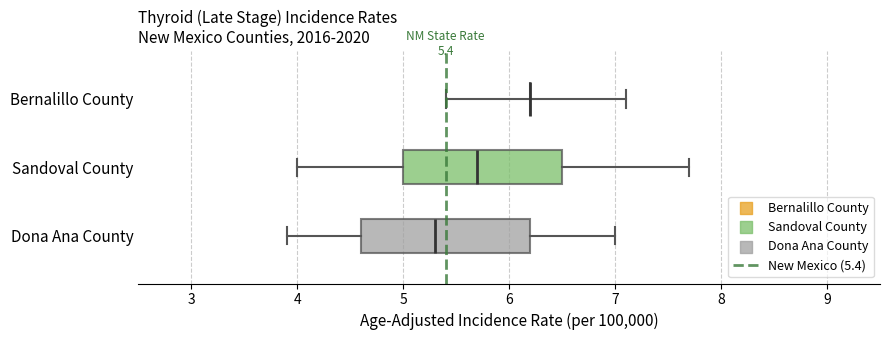

Comparing the boxes themselves (not the whiskers), which one is the widest?

Dona Ana County